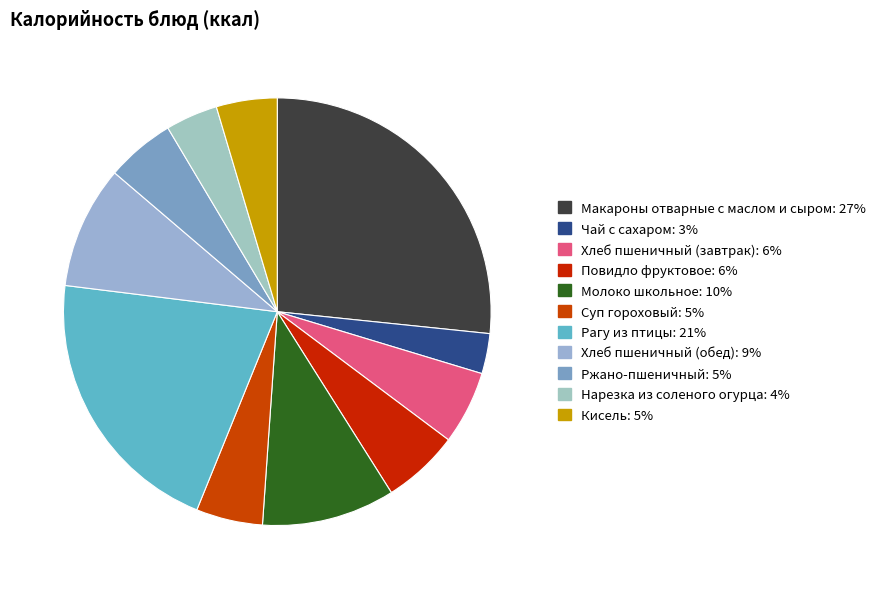

How many slices are in this pie chart?

11